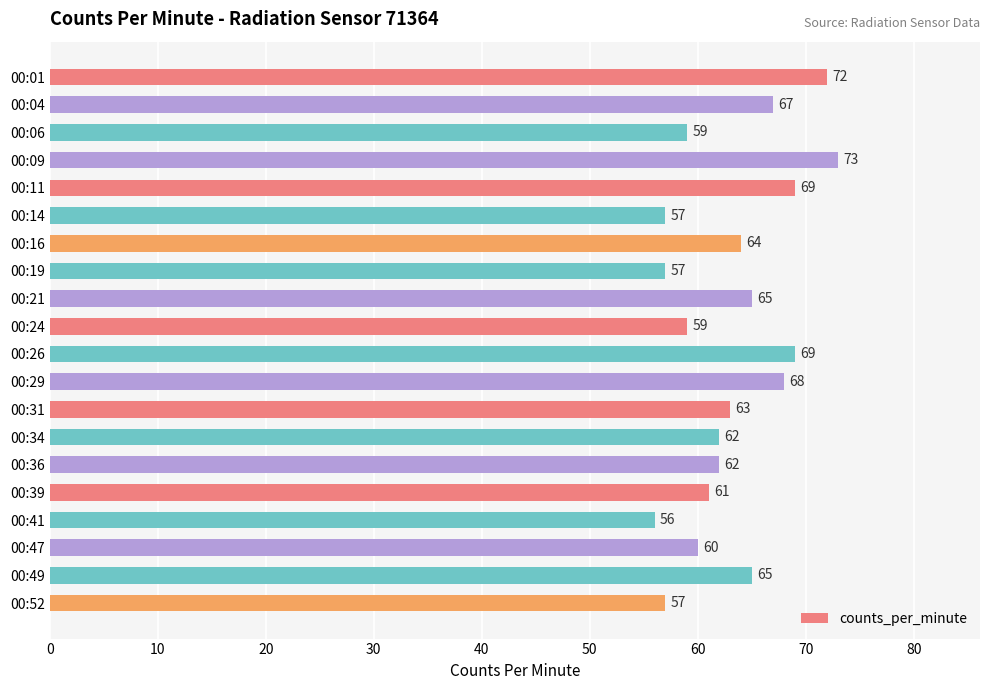

Which label corresponds to the smallest value in the chart?

00:41